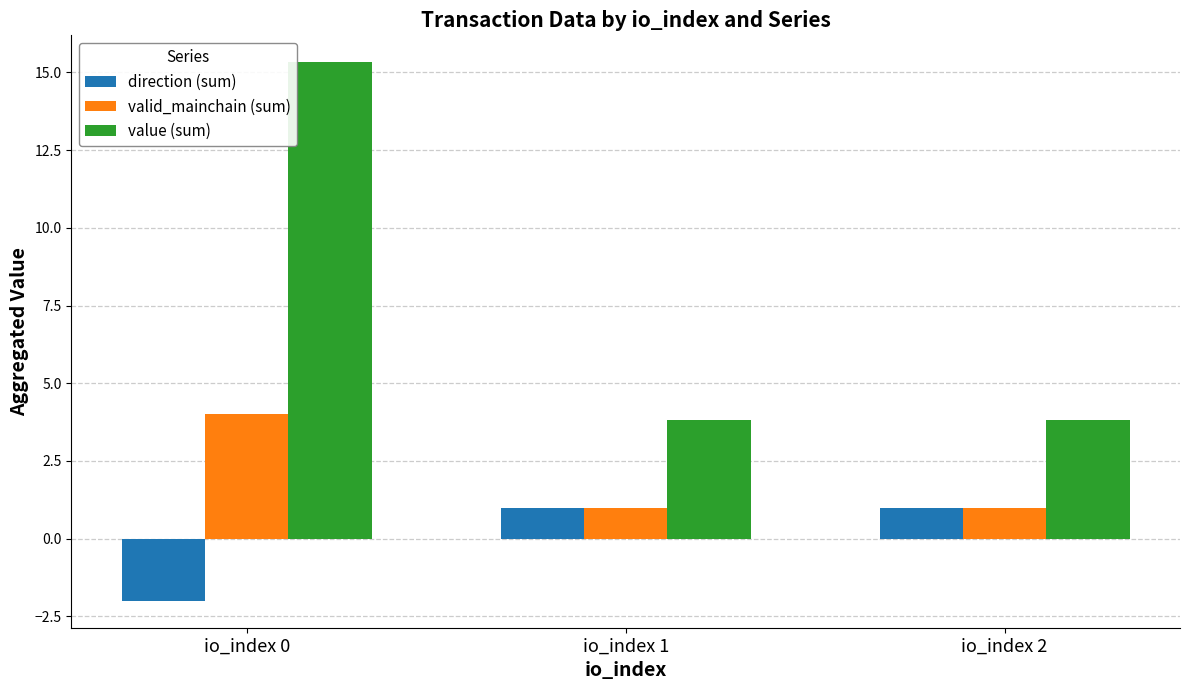

Which series has the widest spread of values?

value (sum)